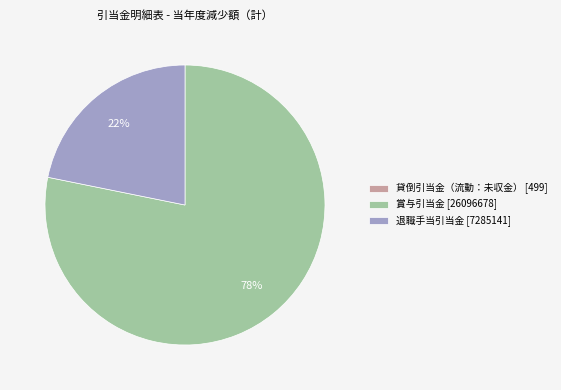

To the nearest percent, what is the difference between the largest and smallest slice percentages?

78%